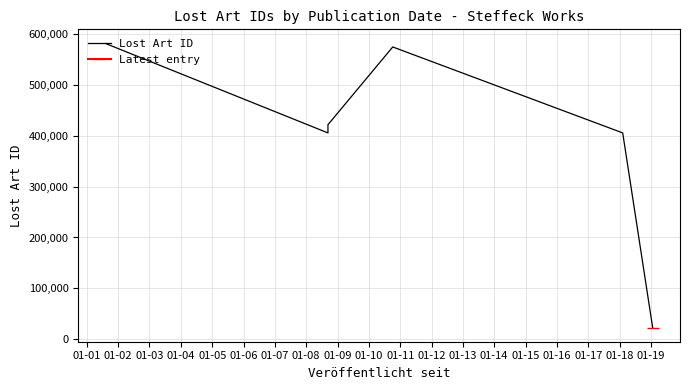

True or false: the data shows 174070 at 01-03.

False